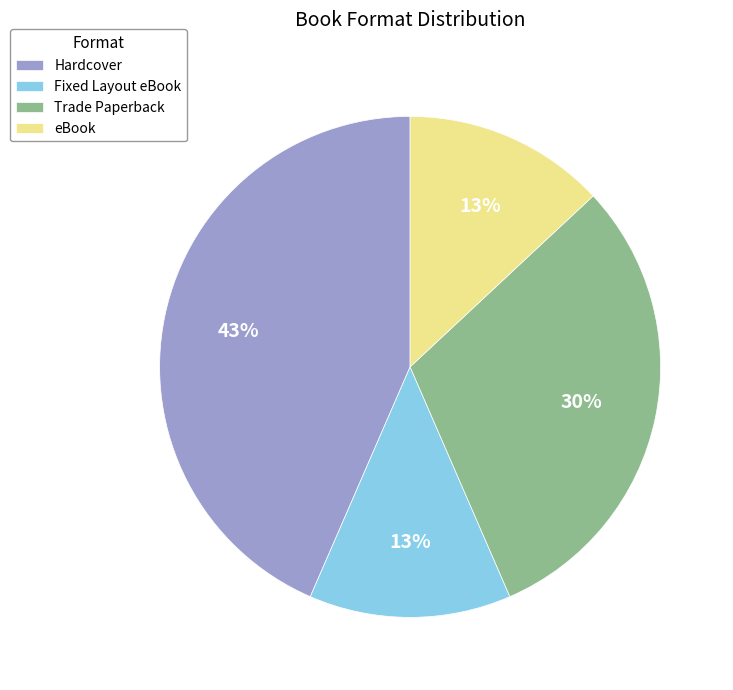

To the nearest percent, what is the difference between the largest and smallest slice percentages?

30%